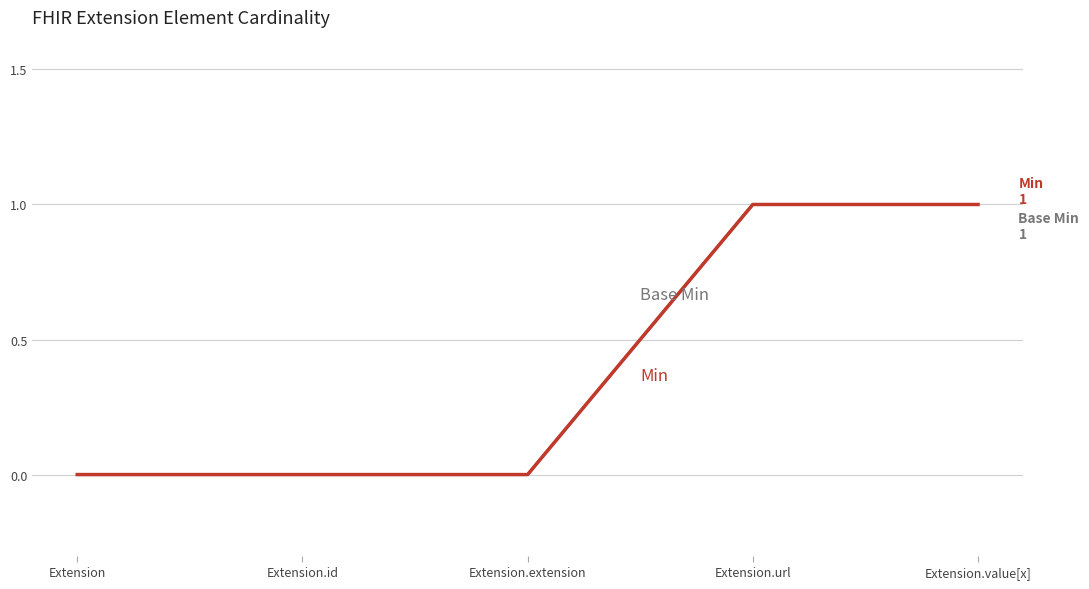

Does the chart have visible grid lines?

Yes